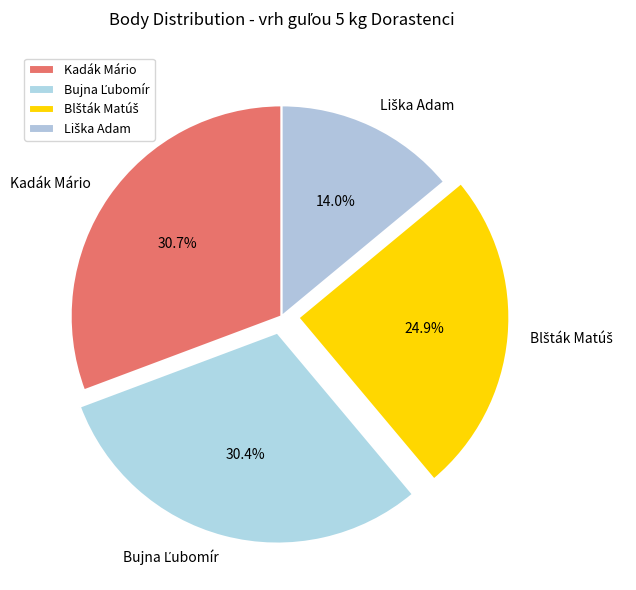

How many slices are in this pie chart?

4